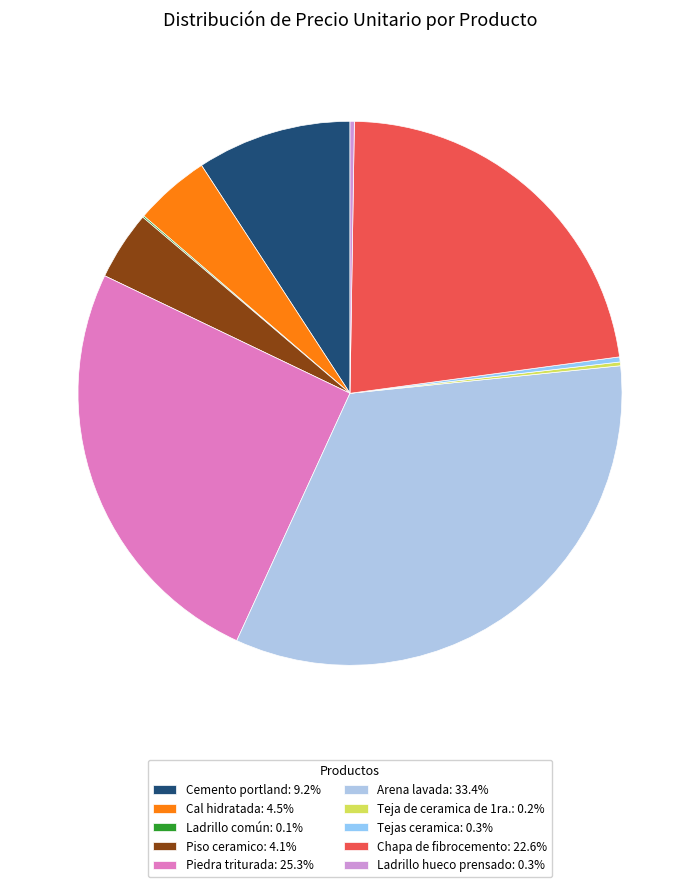

Between Tejas ceramica and Ladrillo hueco prensado, which is larger?

Tejas ceramica